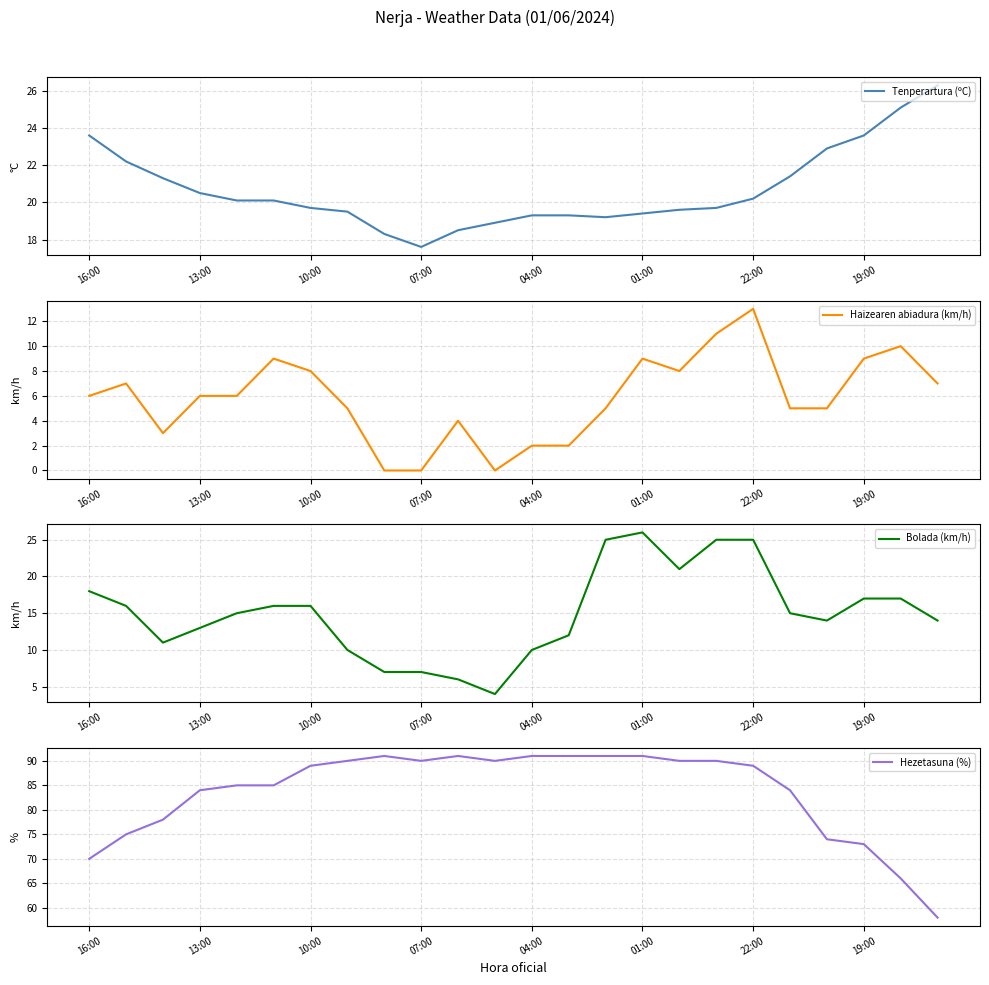

What is the sum of all Haizearen abiadura (km/h) values?

140